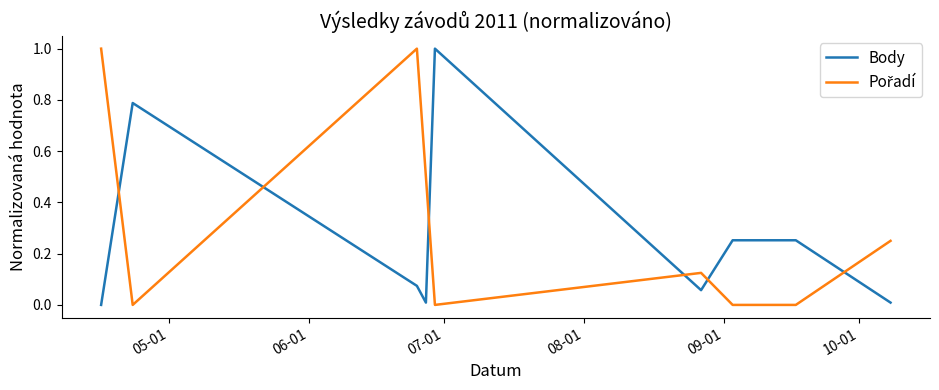

Does the chart have visible grid lines?

No